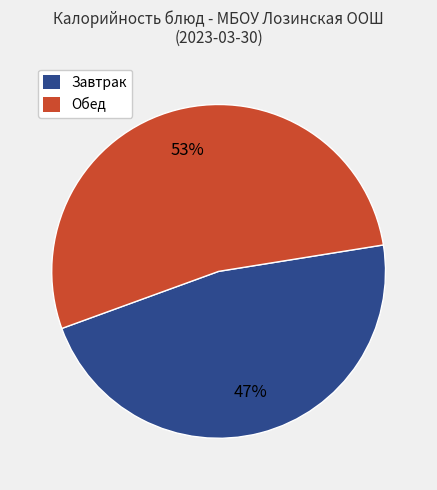

To the nearest percent, what is the average slice percentage?

50%